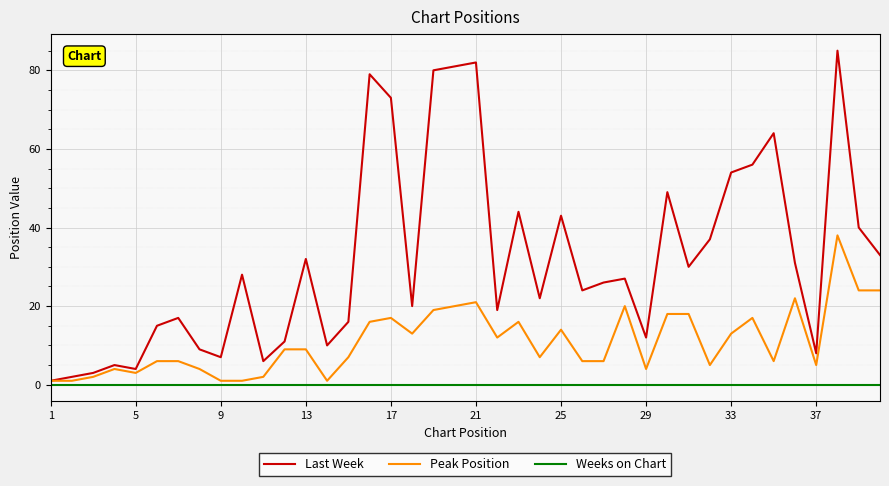

List the series in order of their overall mean, lowest first.

Weeks on Chart, Peak Position, Last Week